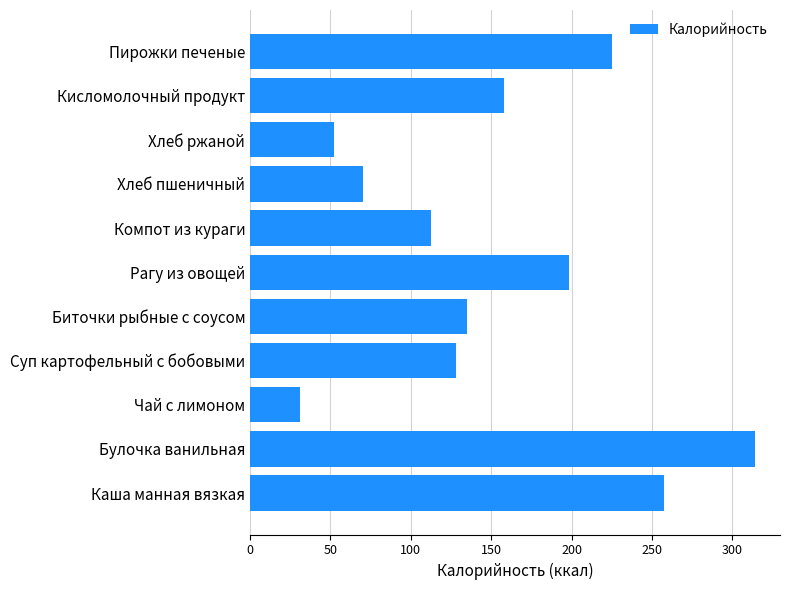

The chart shows a value of 123.9 at Хлеб пшеничный. True or false?

False